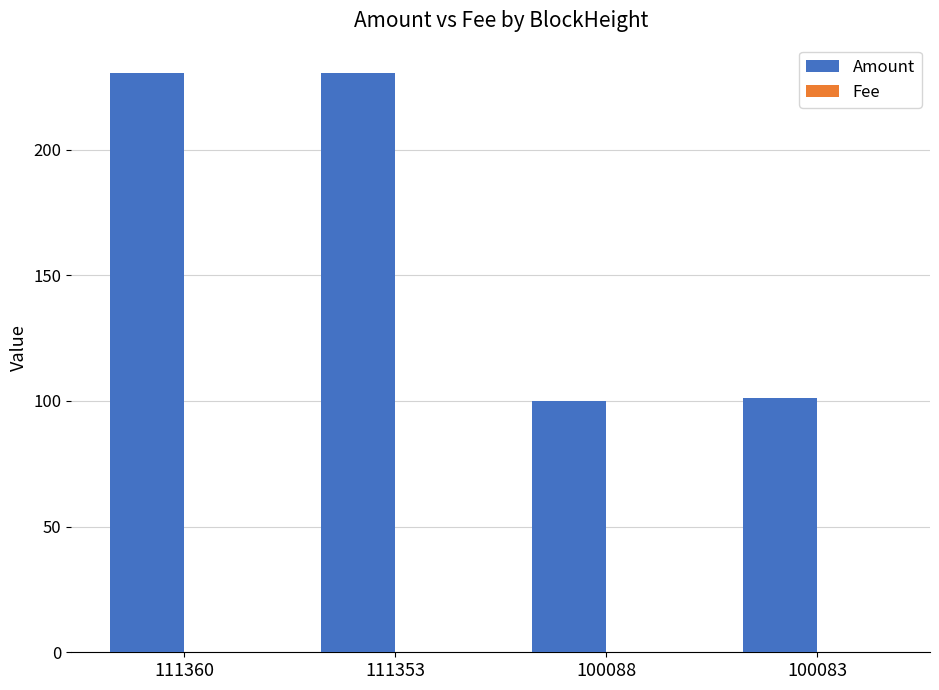

What is the maximum value shown in the chart?

230.6